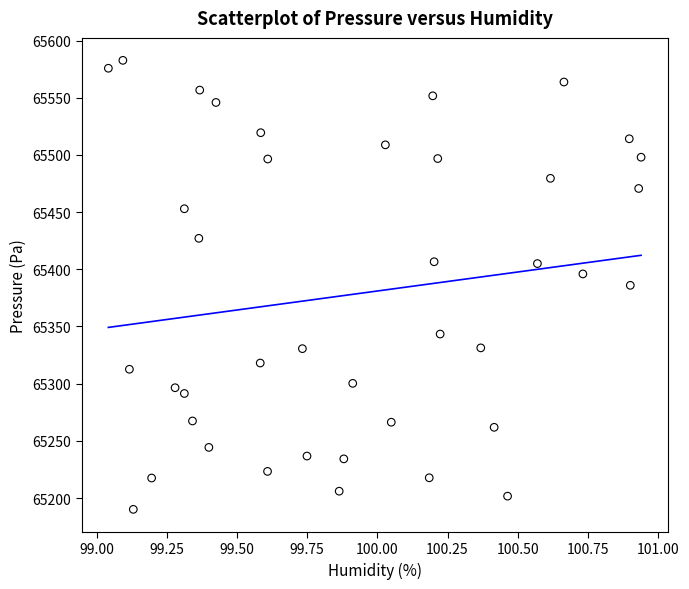

What is the range of X values (max minus min)?

1.9